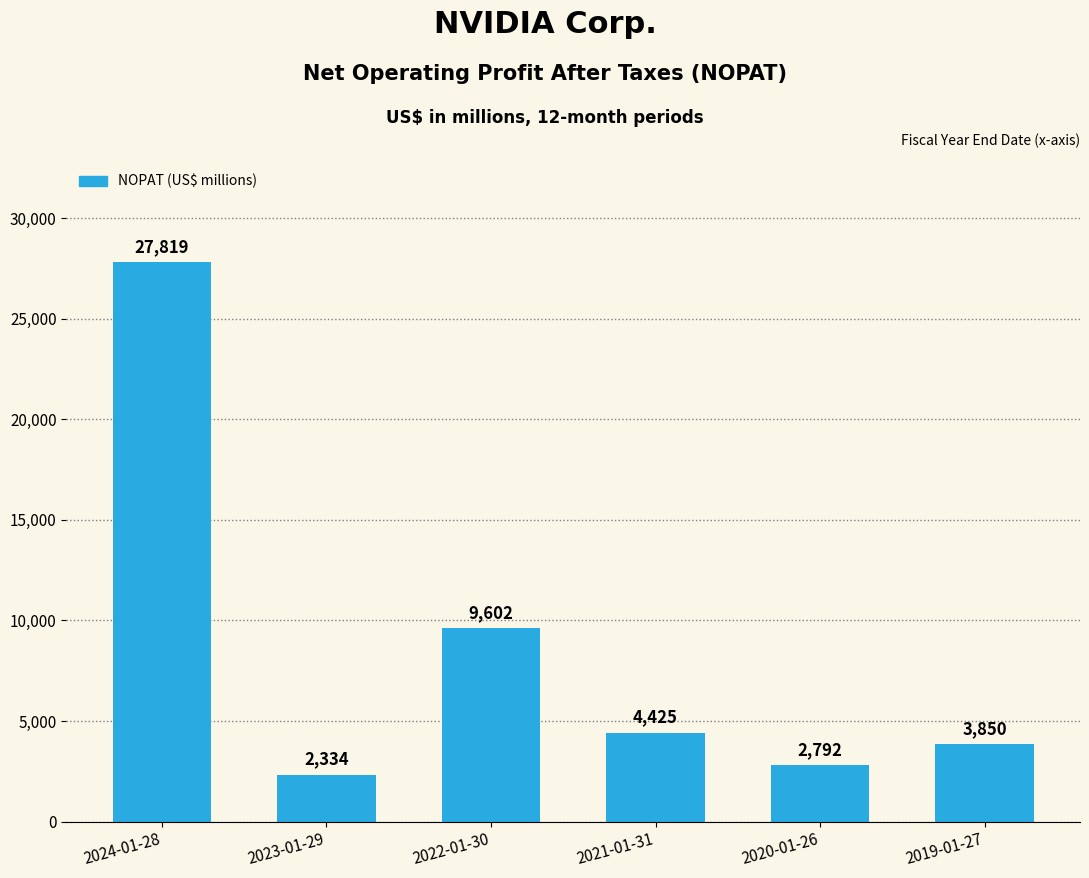

Reading left to right, extract all data points from this chart.

2024-01-28=27819	2023-01-29=2334	2022-01-30=9602	2021-01-31=4425	2020-01-26=2792	2019-01-27=3850